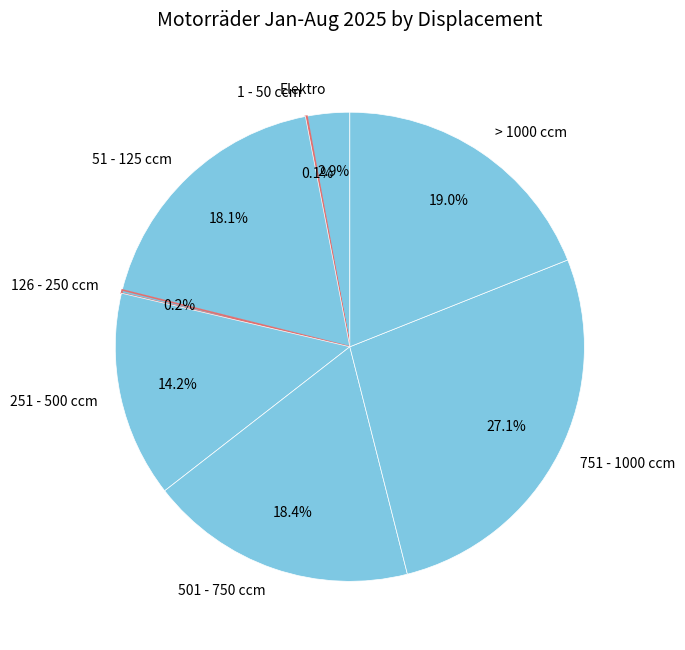

Which has a higher value, 501 - 750 ccm or 751 - 1000 ccm?

751 - 1000 ccm